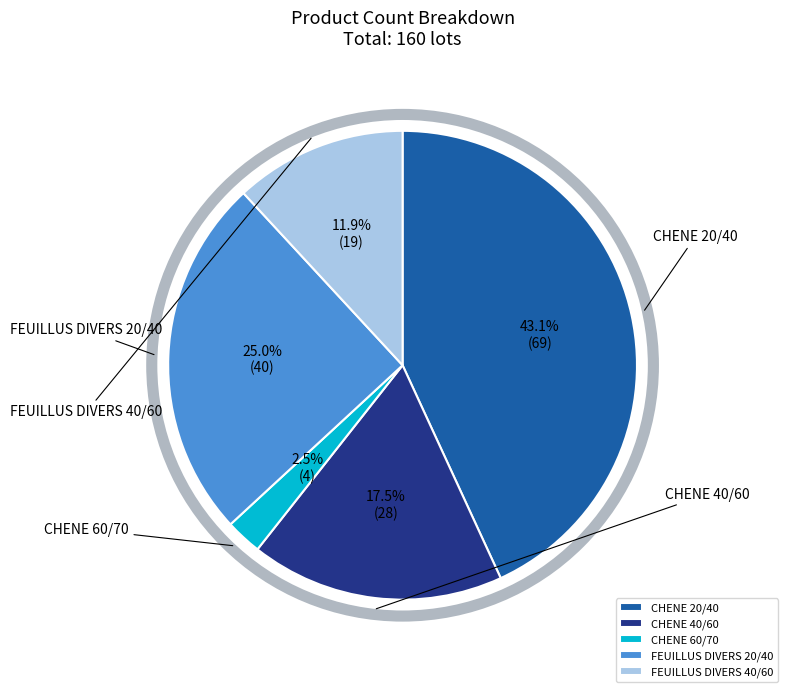

Does CHENE 20/40 account for over 50% of the chart?

No